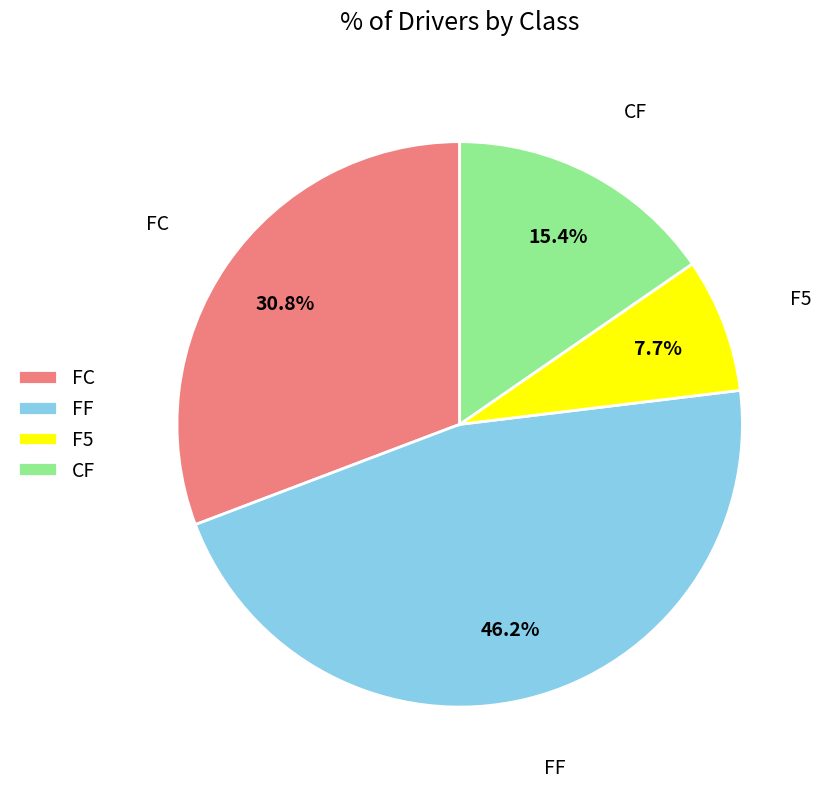

Do FC and CF together represent more than half of the pie?

No